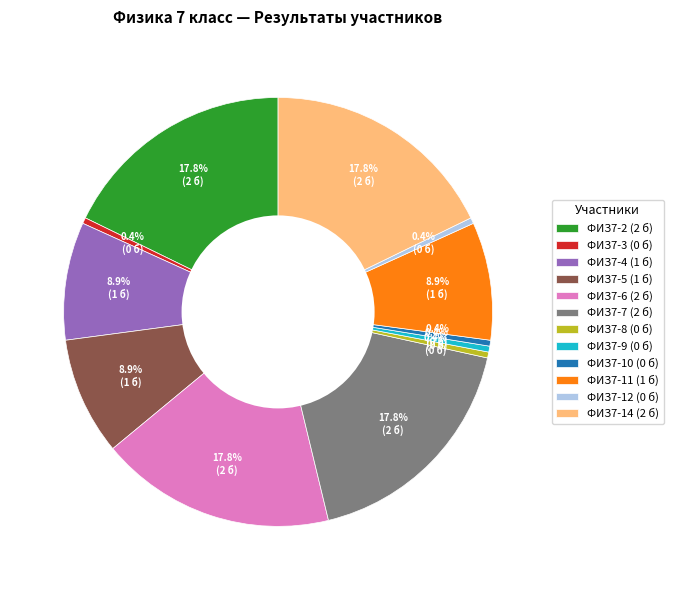

Approximately how many times larger is the value at ФИЗ7-11 (1 б) compared to ФИЗ7-5 (1 б)?

1.0